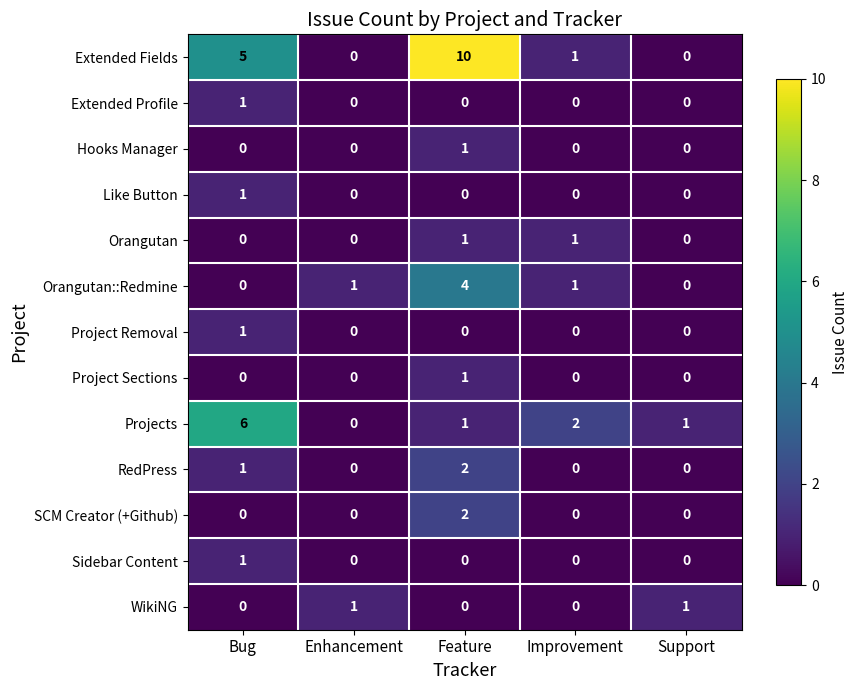

The value of Sidebar Content at Bug is 1. True or false?

True